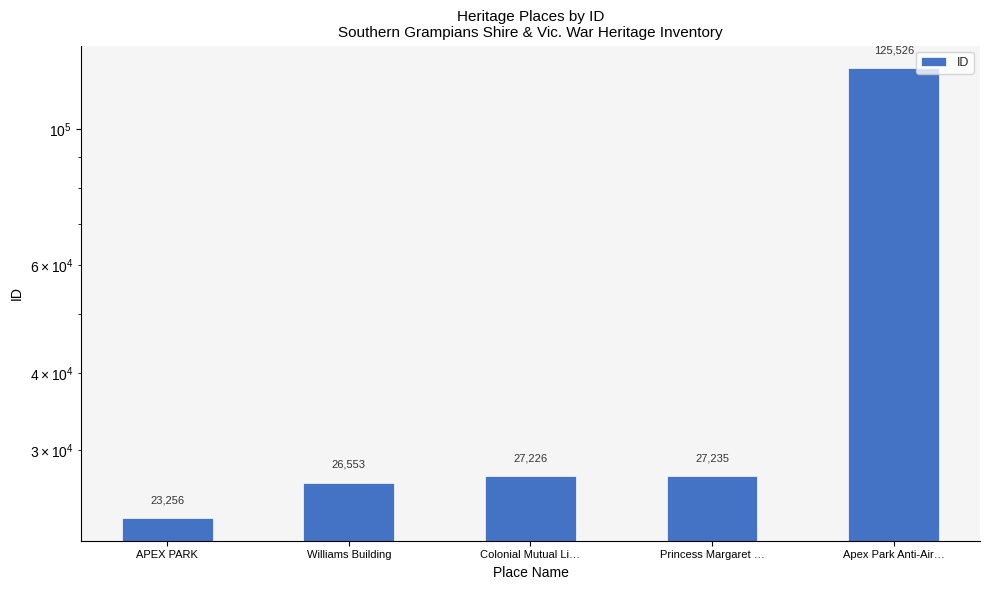

How many categories are shown in the chart?

5